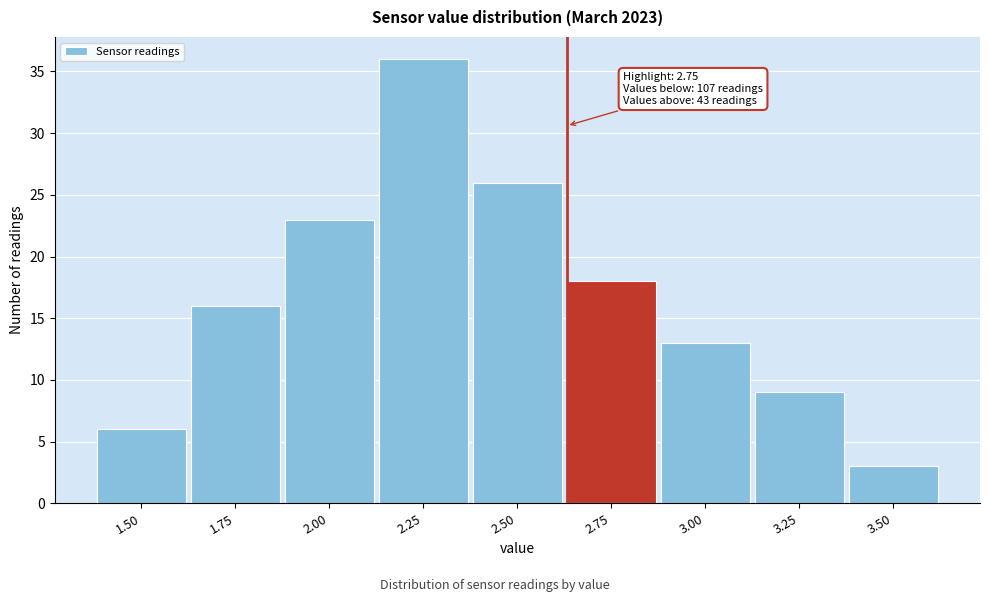

Reading right to left, transcribe all the data shown in this chart.

3	9	13	18	26	36	23	16	6